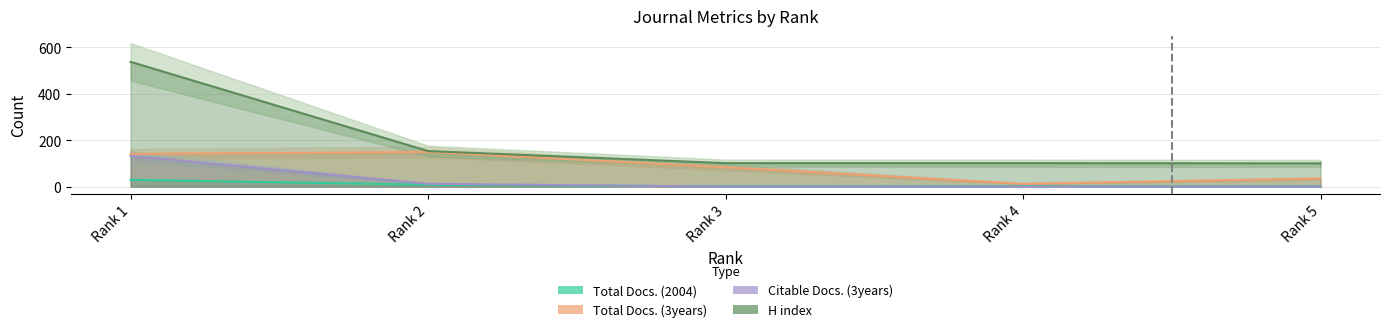

True or false: H index and Total Docs. (2004) cross at least once.

False